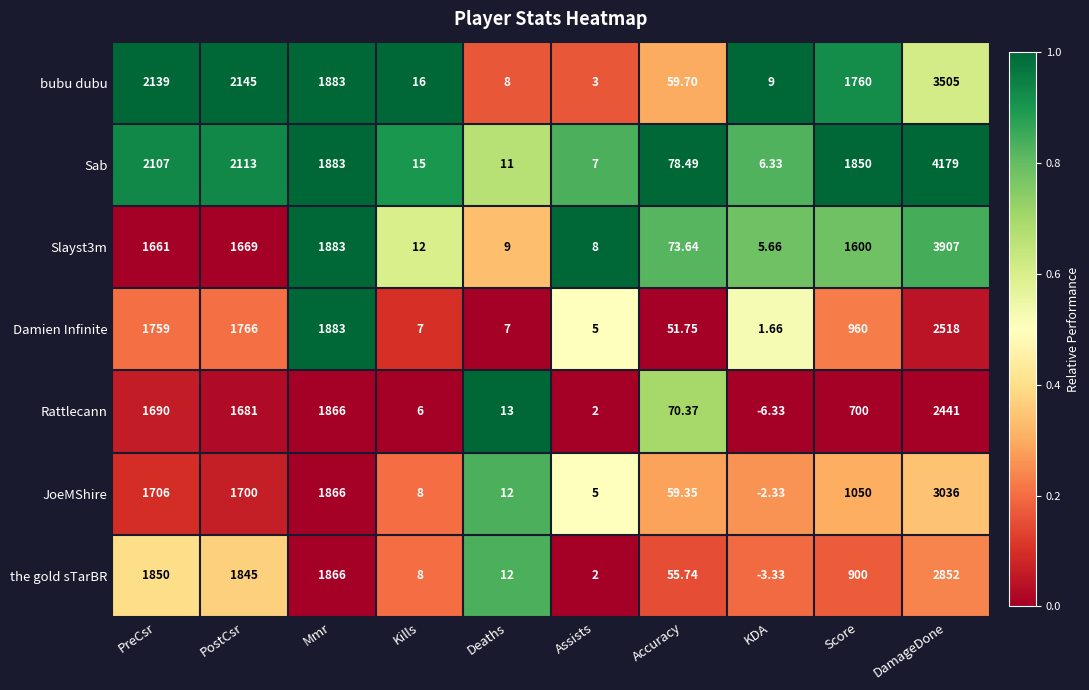

What is the difference between the highest and lowest values at KDA?

15.3